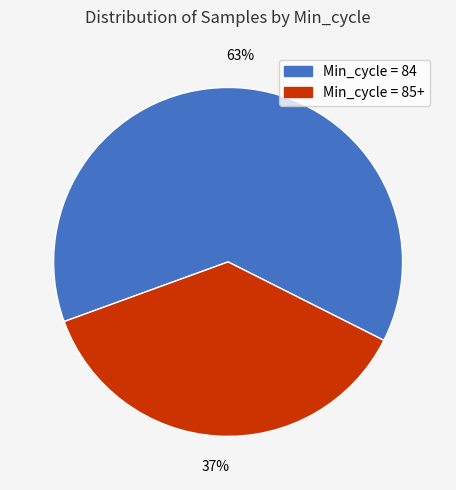

Rank the categories by value from highest to lowest.

Min_cycle = 84, Min_cycle = 85+